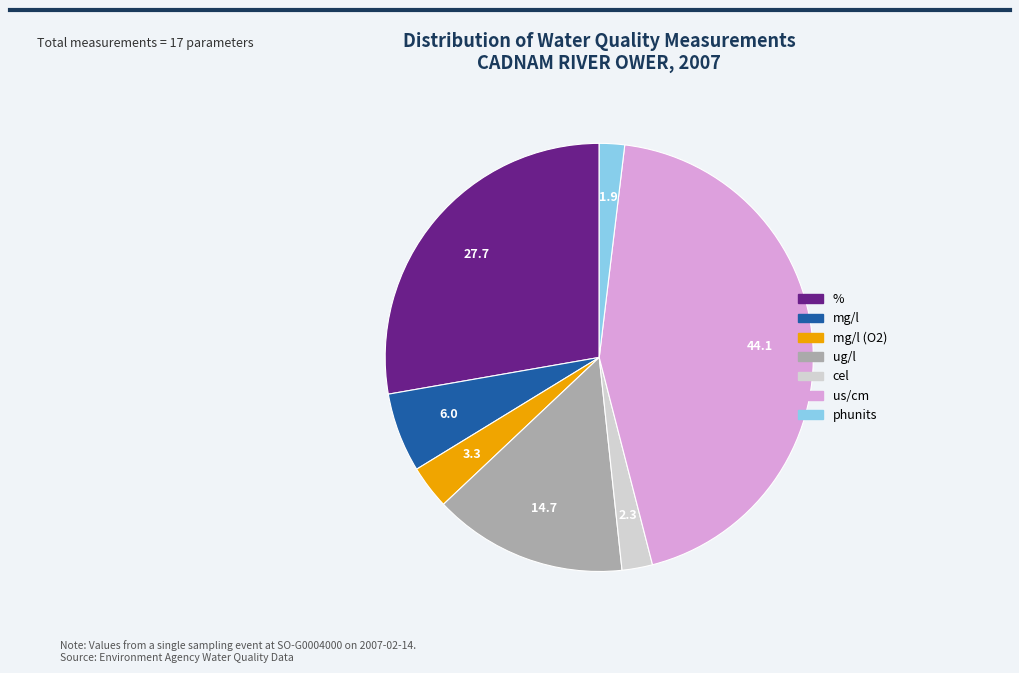

Is the sum of % and cel greater than half?

No